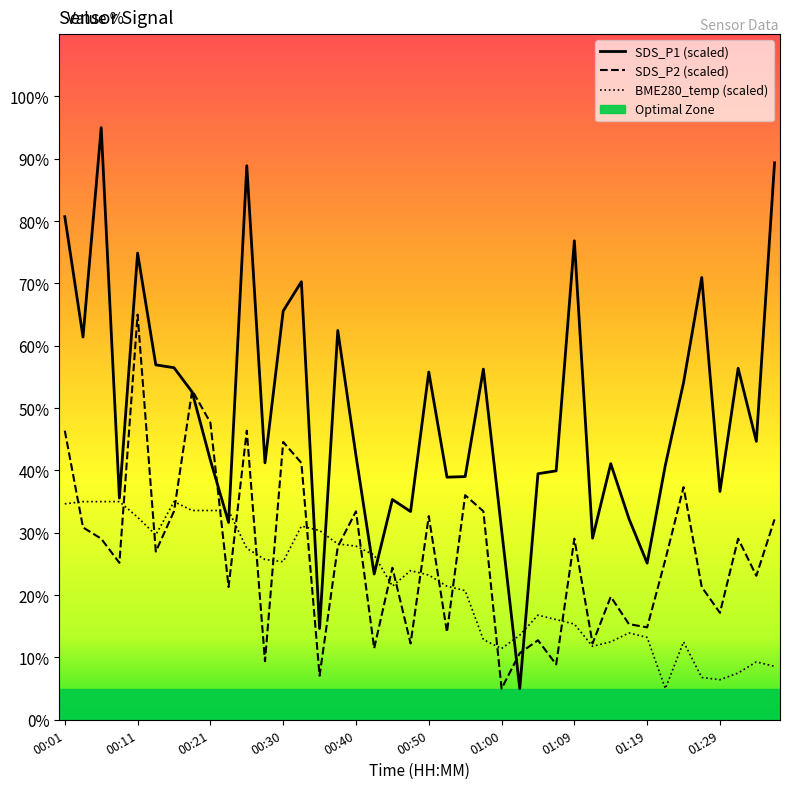

Where does the SDS_P1 series first go above 42?

00:01